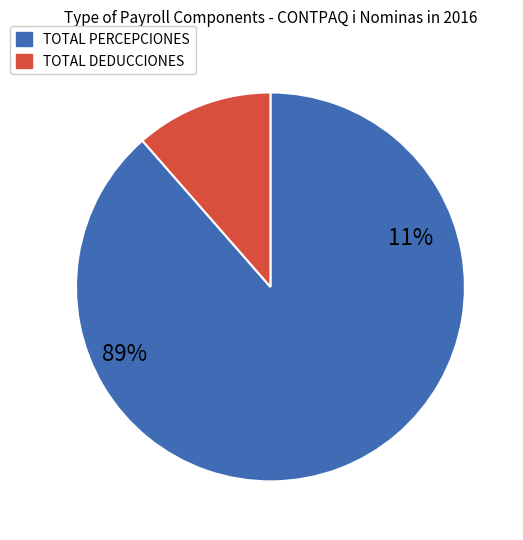

Is Vega Barron Jose Angel the majority of the pie?

No